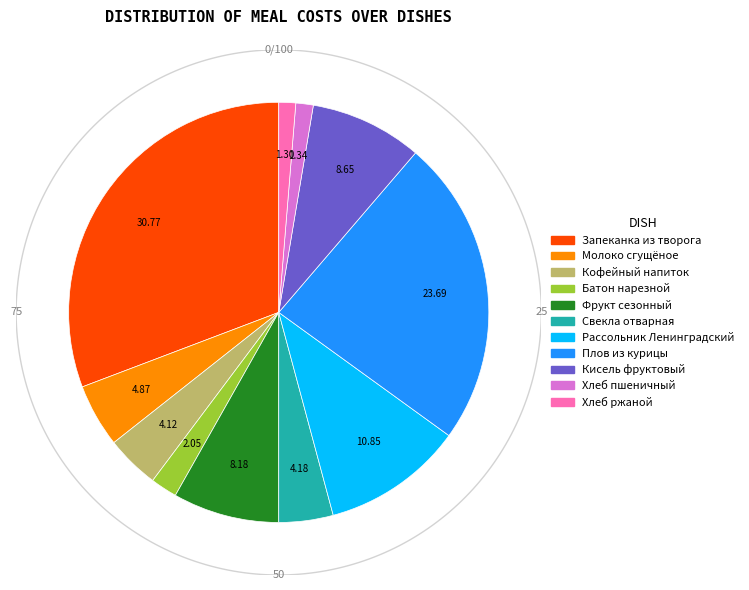

Approximately how many times larger is the value at Кисель фруктовый compared to Запеканка из творога?

0.3